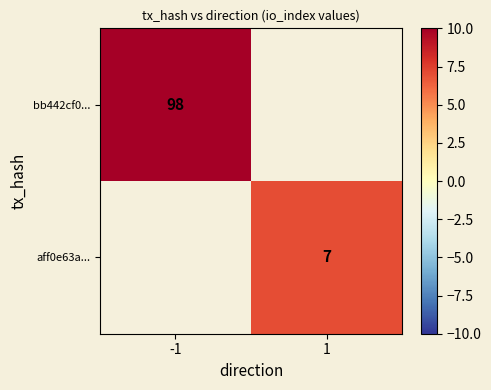

The bb442cf0... series shows 173 at -1. True or false?

False